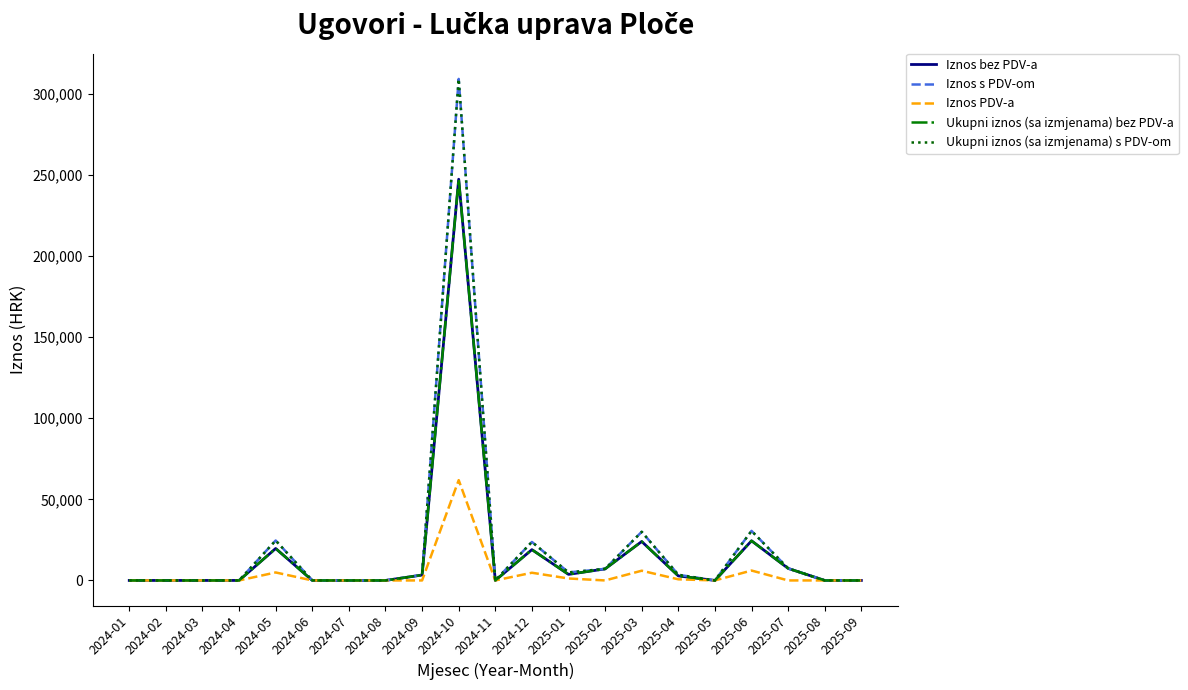

Does the chart display data point markers on the line(s)?

No